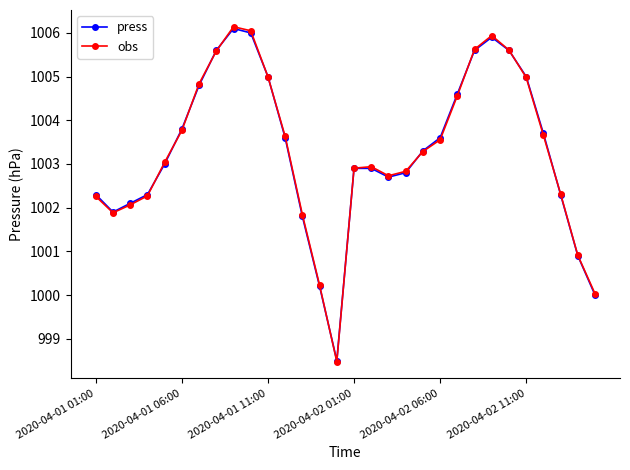

In press, how many points are higher than both neighbors (excluding endpoints)?

2